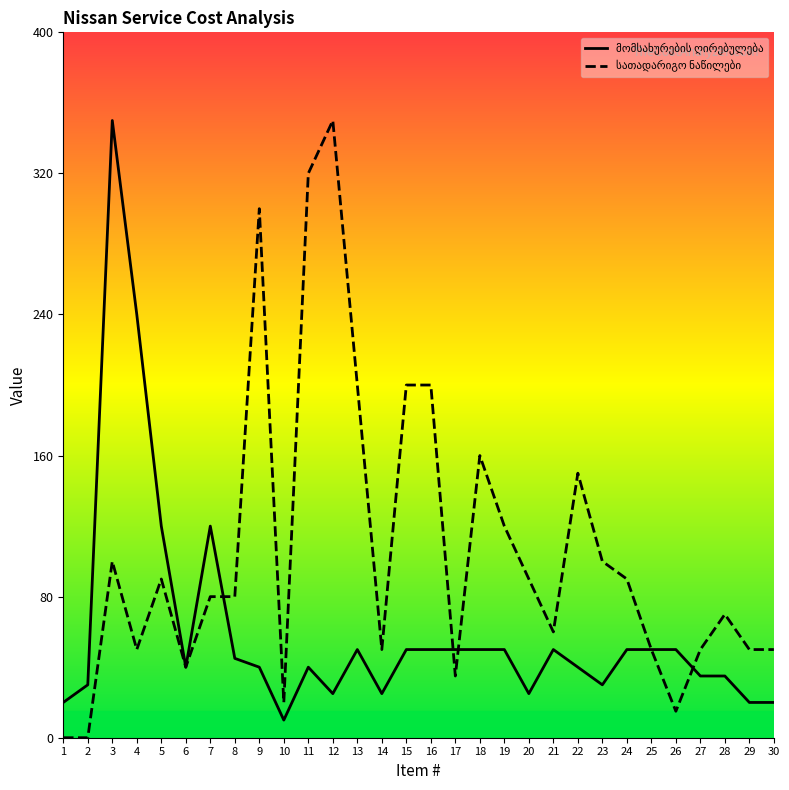

What is the spread (max minus min) of values at 30?

30